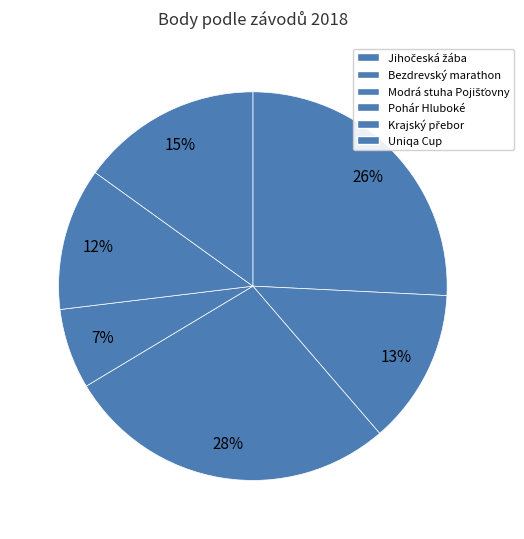

How many segments does this pie chart have?

6